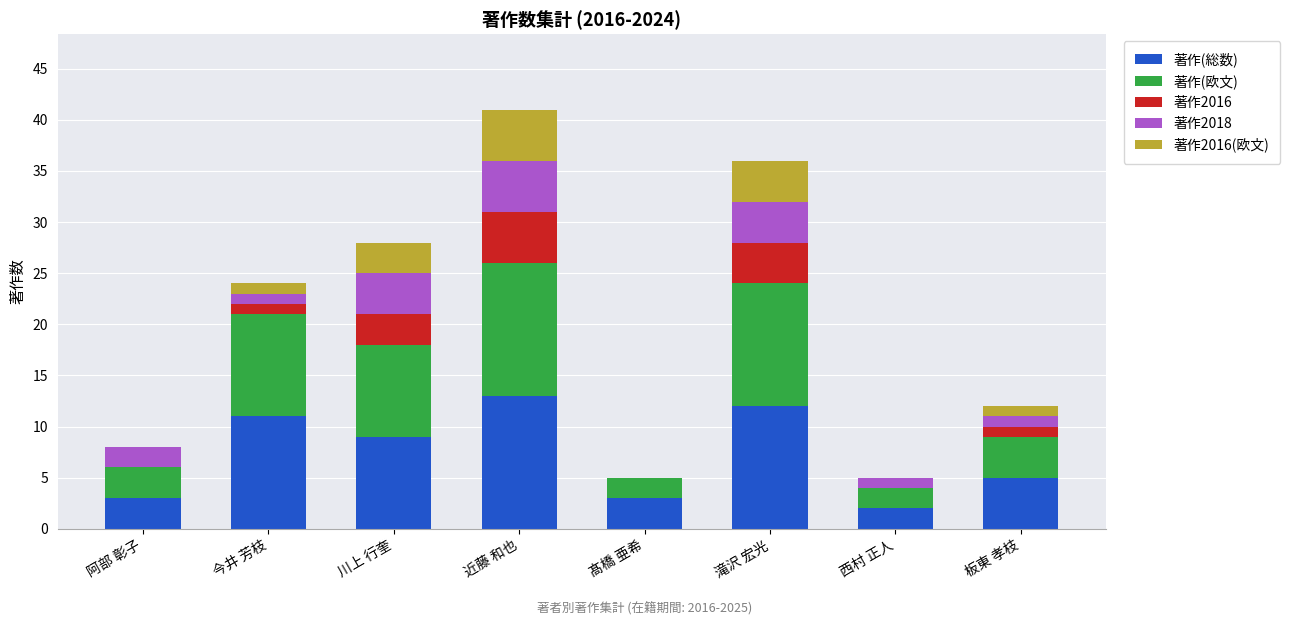

What is the total value across all series at 滝沢 宏光?

36